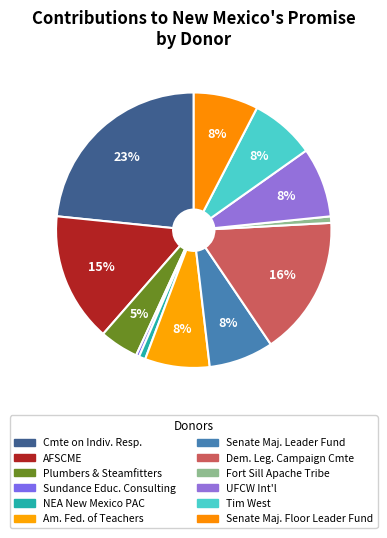

Which category has the smallest portion of the pie?

Sundance Educational Consulting, Inc.